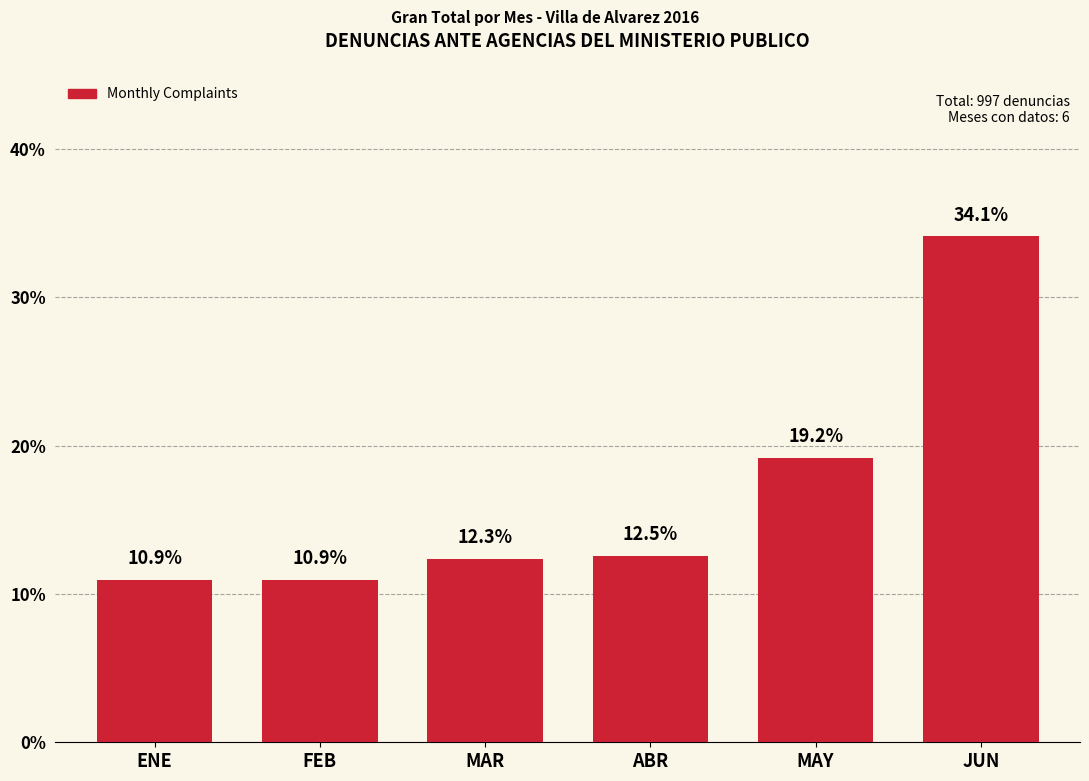

What is the sum of the values at ABR and JUN?

46.6